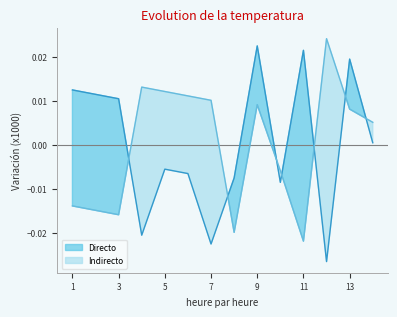

Which category has the highest value in the Indirecto series?

12